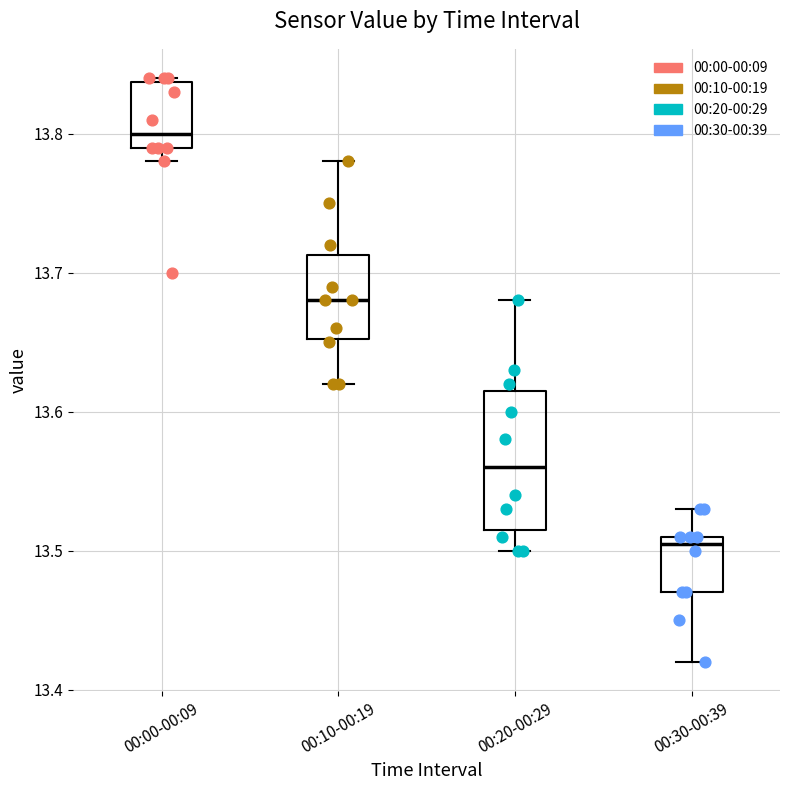

Reading left to right, transcribe this box plot: for each box, give where its median line is, the range the box spans, and where its two whiskers end, as read against the y-axis. The values are not printed on the chart, so give them approximately, as read against the axis.

00:00-00:09: median 13.80, box 13.79 to 13.84, whiskers 13.78 to 13.84
00:10-00:19: median 13.68, box 13.65 to 13.71, whiskers 13.62 to 13.78
00:20-00:29: median 13.56, box 13.52 to 13.62, whiskers 13.50 to 13.68
00:30-00:39: median 13.51 (just below the box's upper edge), box 13.47 to 13.51, whiskers 13.42 to 13.53